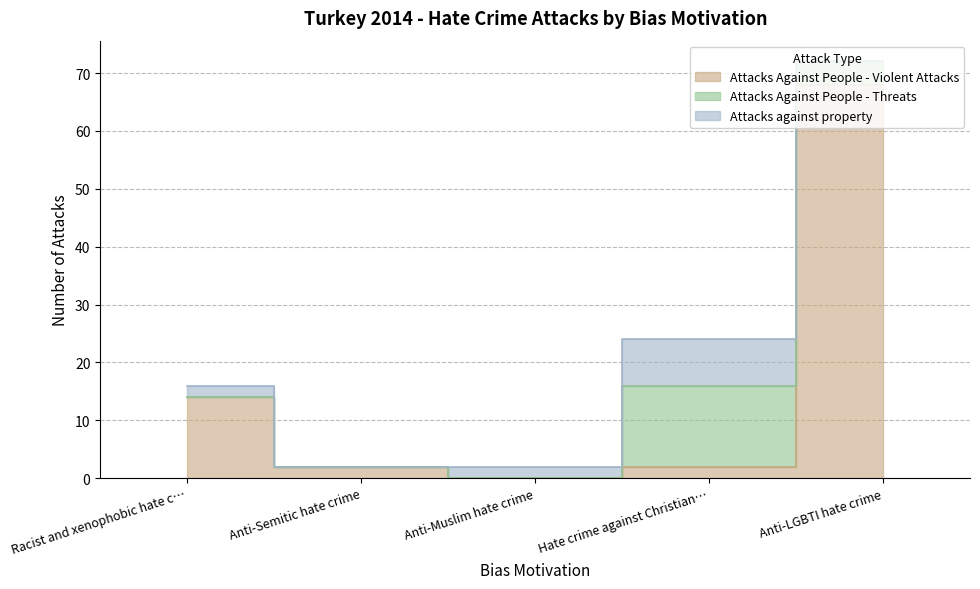

What is the label of the 1st point from the right?

Anti-LGBTI hate crime